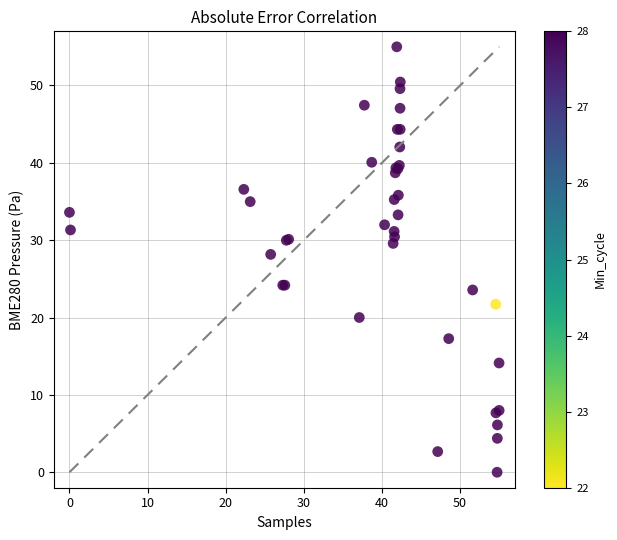

What Y value in the scatter plot is closest to 27?

28.2